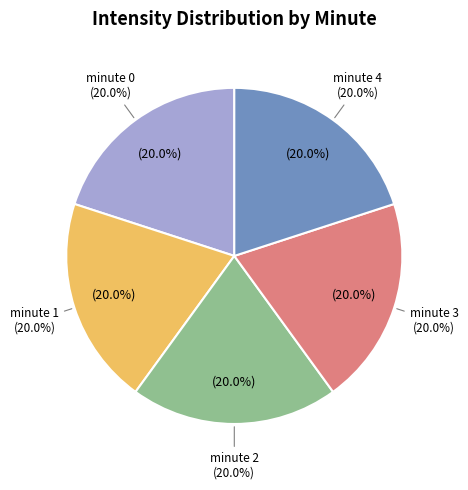

Rank the categories by value from lowest to highest.

minute 2, minute 4, minute 1, minute 3, minute 0